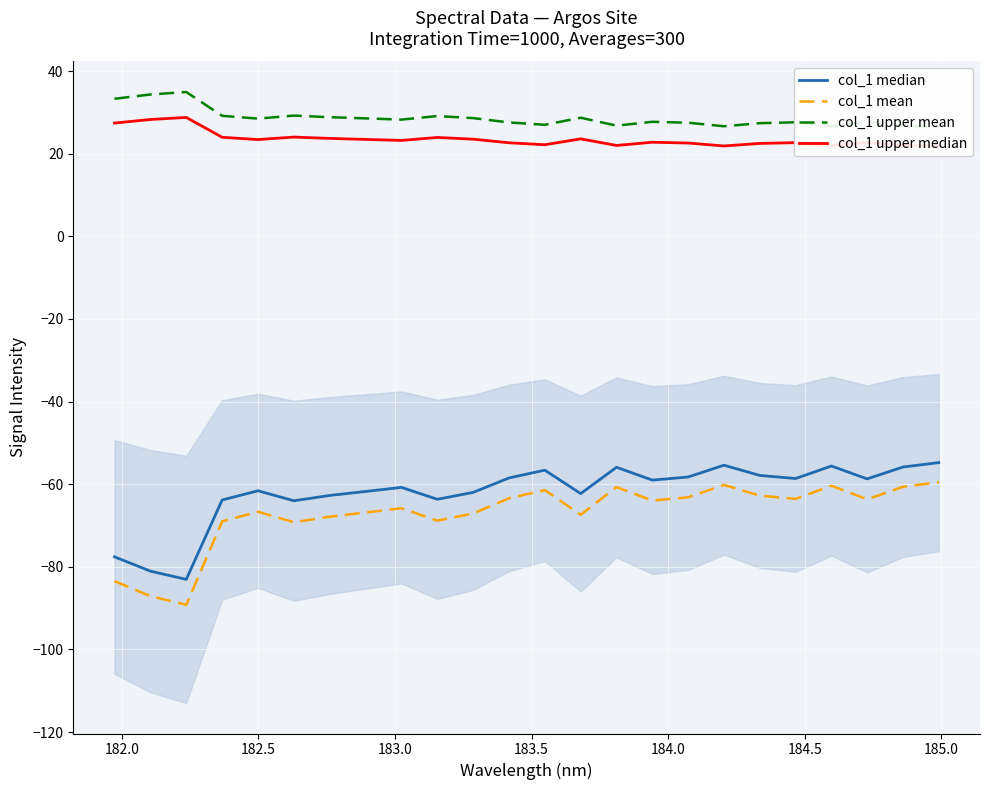

What is the sum of all col_1 median values?

-1489.6